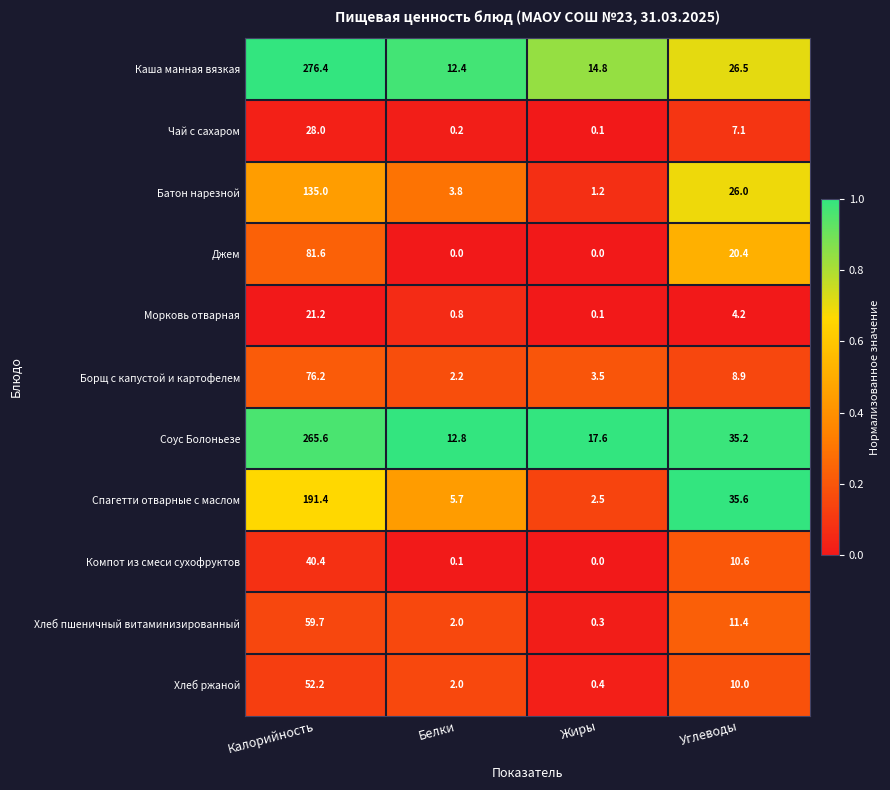

What is the sum of all Джем values?

102.0